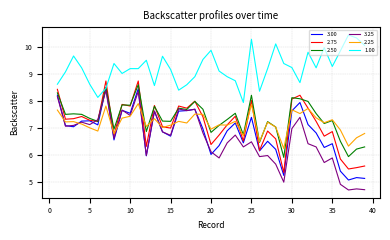

True or false: 1.00 and 2.75 intersect in this chart.

True